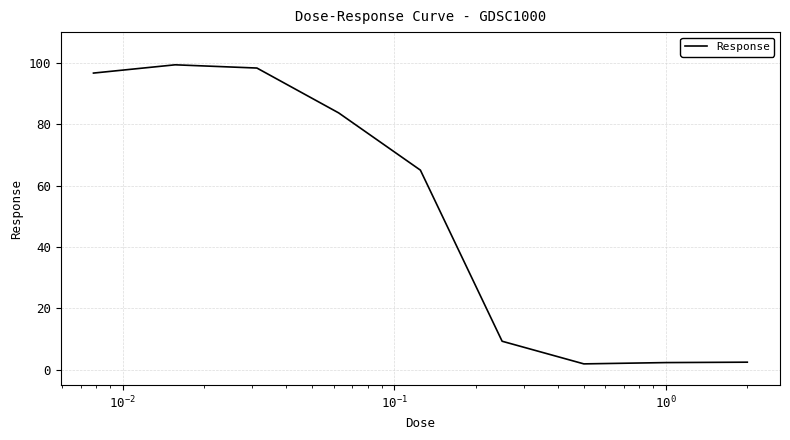

What is the greatest value displayed?

99.3